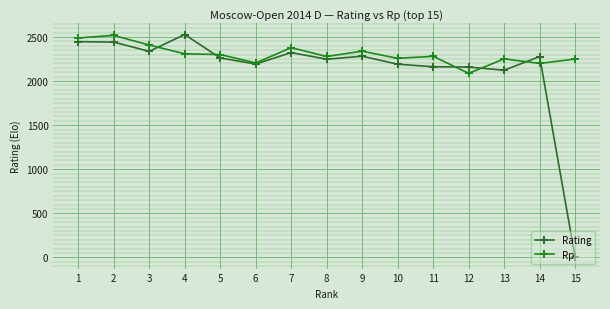

The value of Rp at 1 is 4459. True or false?

False